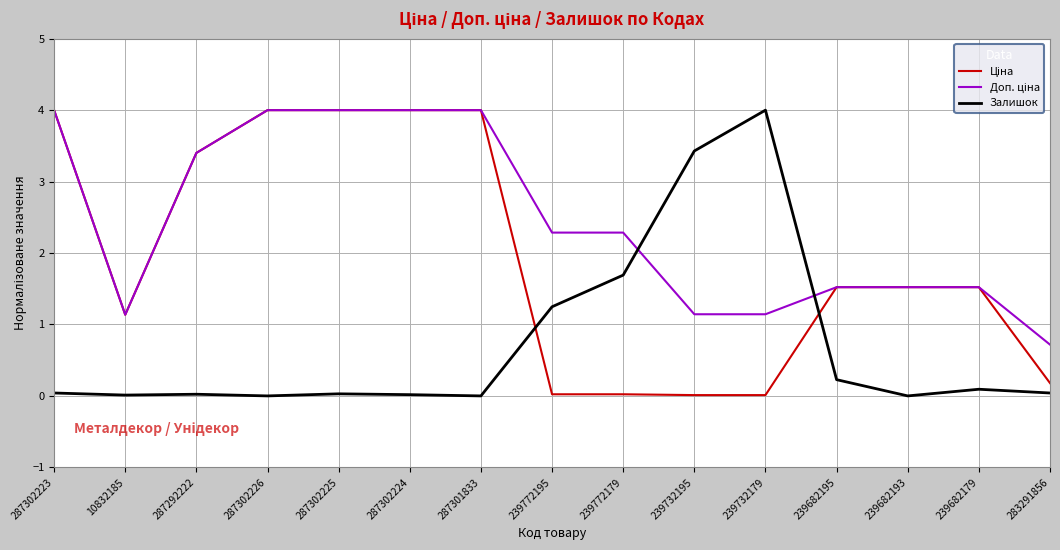

True or false: Залишок has a value of 0.0 at 287292222.

True